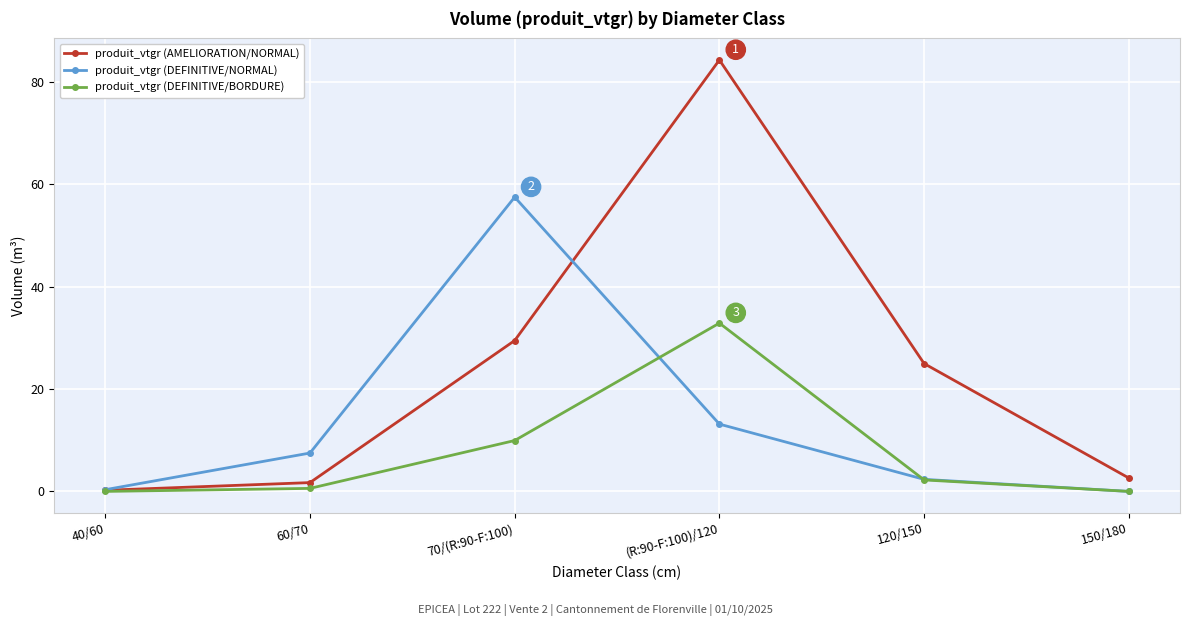

At which category does produit_vtgr (DEFINITIVE/BORDURE) reach its first local peak?

(R:90-F:100)/120